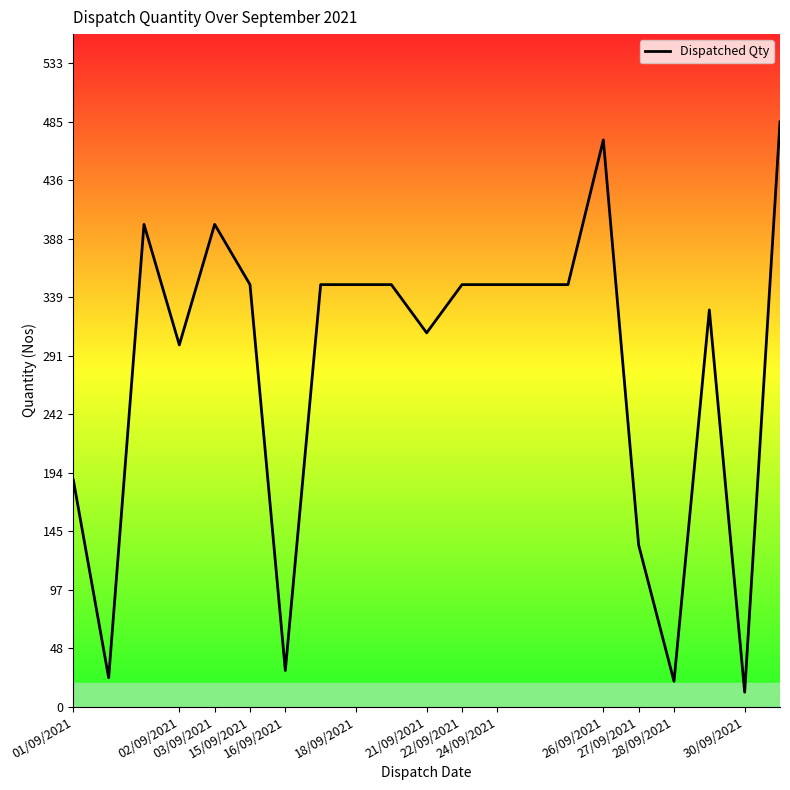

What is the smallest value displayed?

12